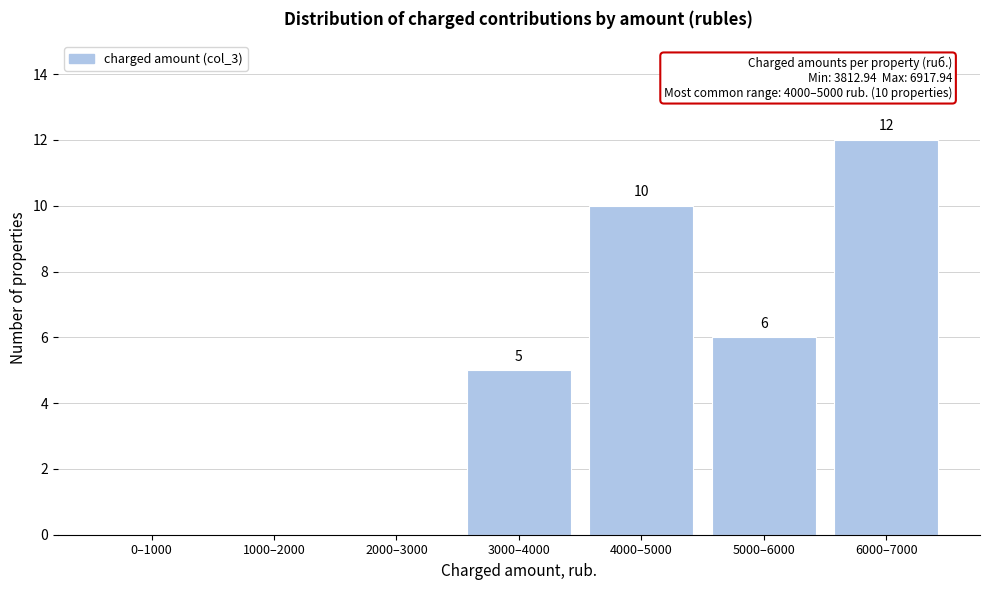

Reading left to right, transcribe all the data shown in this chart.

0–1000=0	1000–2000=0	2000–3000=0	3000–4000=5	4000–5000=10	5000–6000=6	6000–7000=12